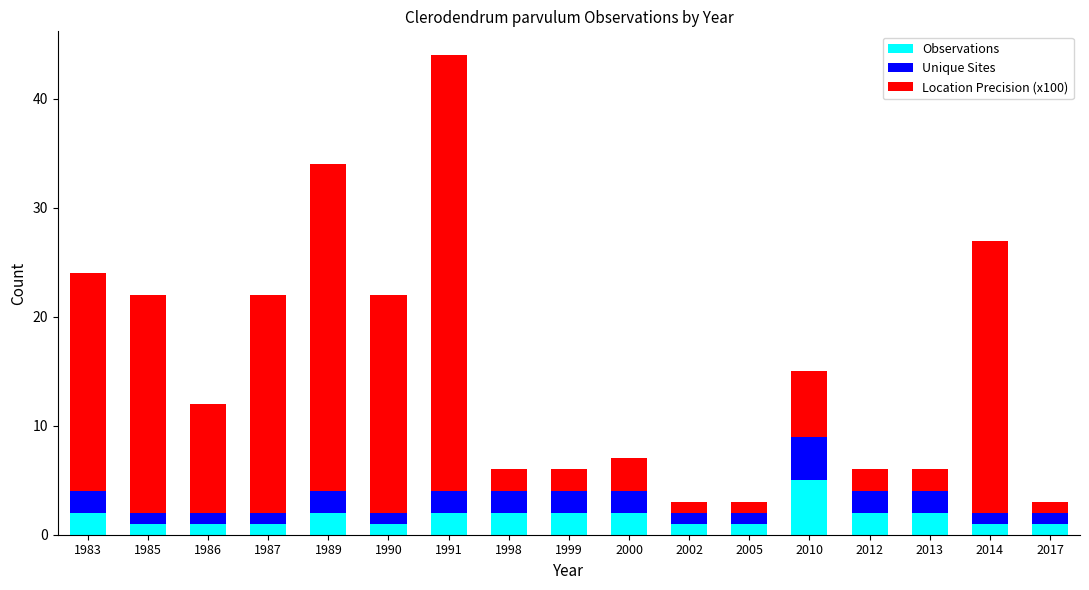

At which category is the sum across all series the highest?

1991